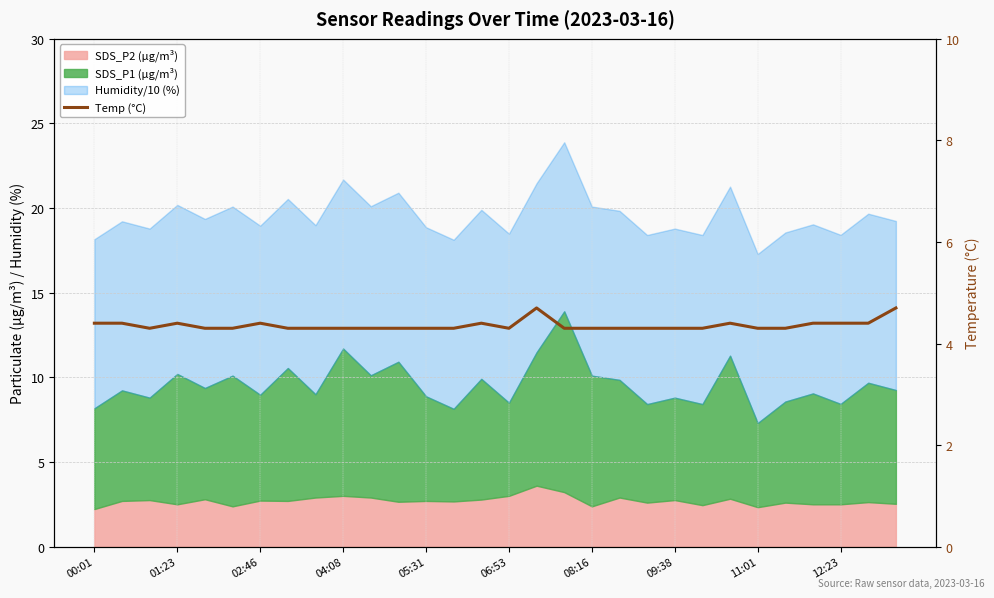

What is the label of the 30th point from the right?

00:01